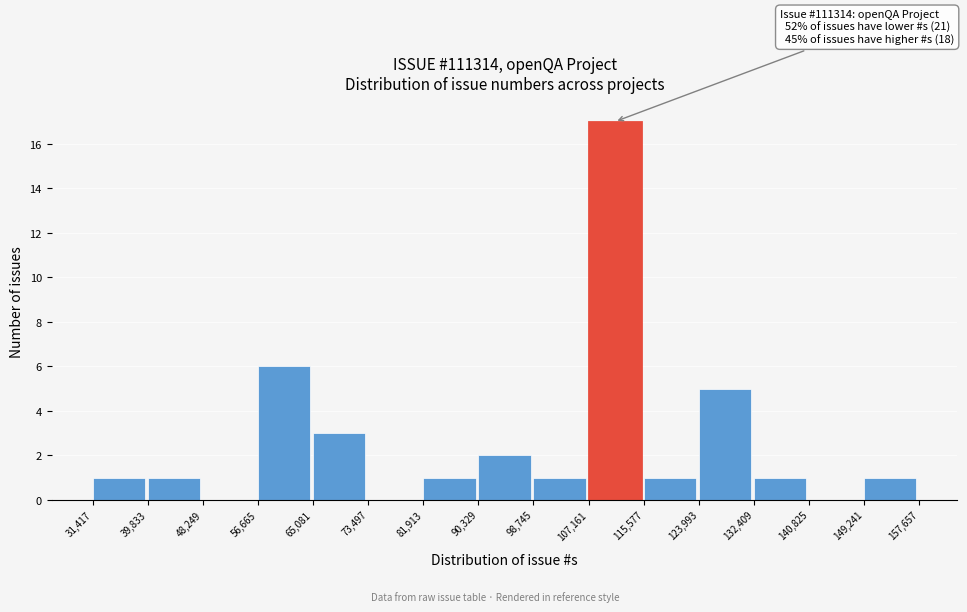

Over which range of the x-axis is the bar tallest?

107,161 to 115,577